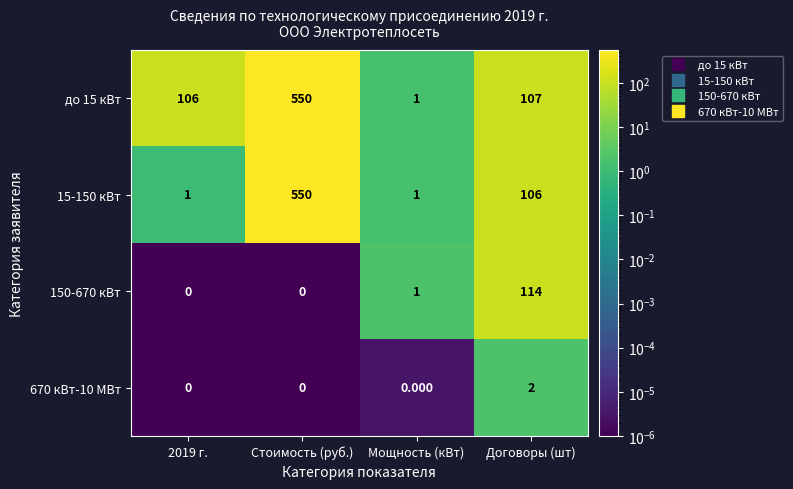

Which category has the highest value in the 15-150 кВт series?

Стоимость (руб.)